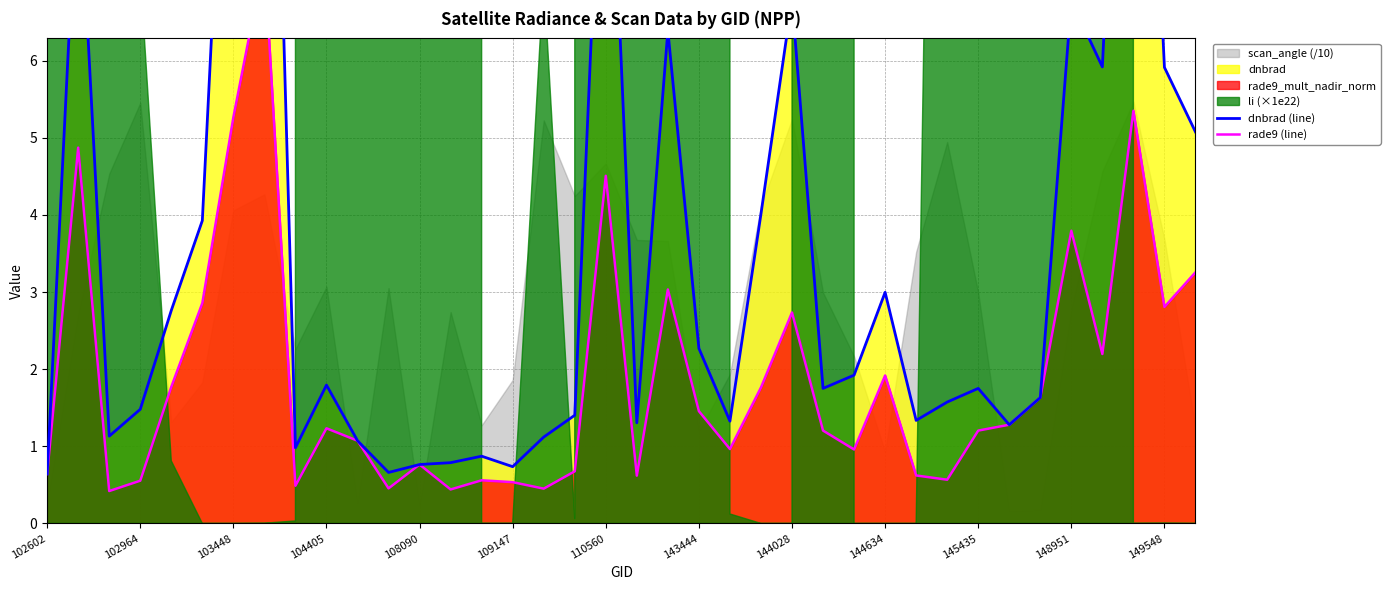

What is the value of the rade9 (line) point at the 37th from the left?

2.8